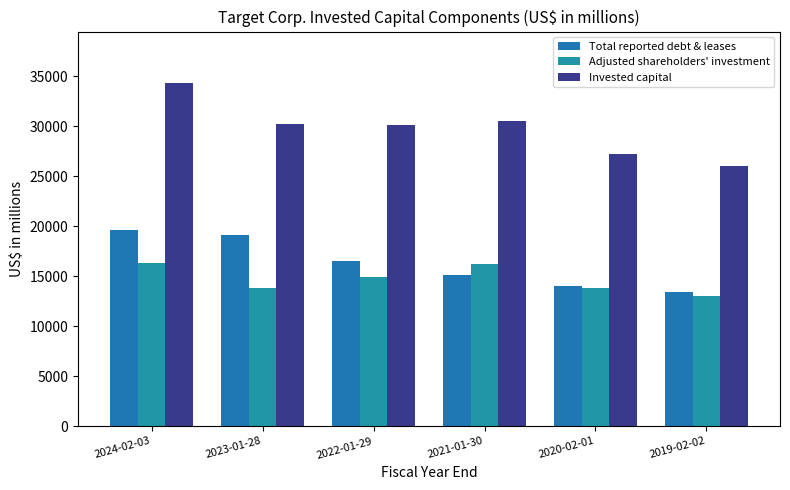

Which series has the largest total across all categories?

Invested capital